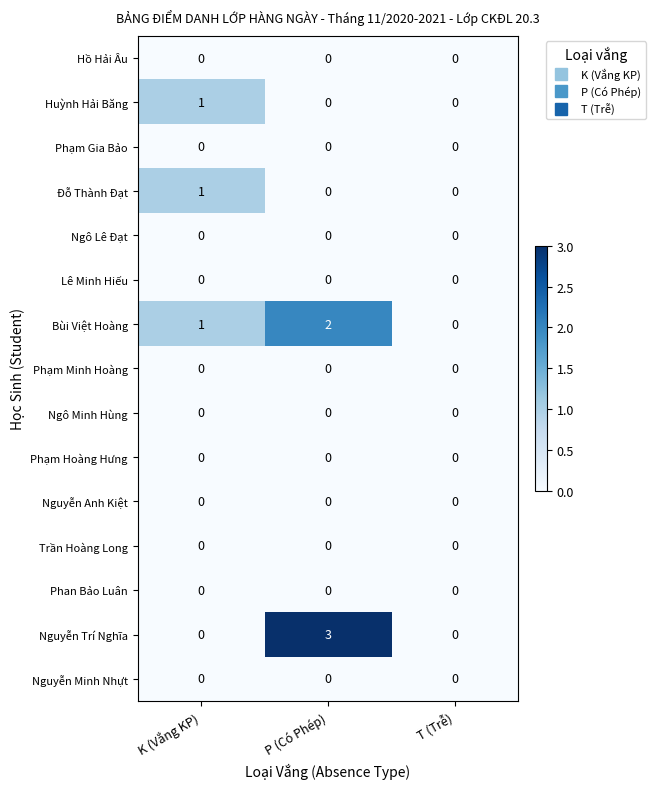

Which series has the largest range (max minus min)?

Nguyễn Trí Nghĩa